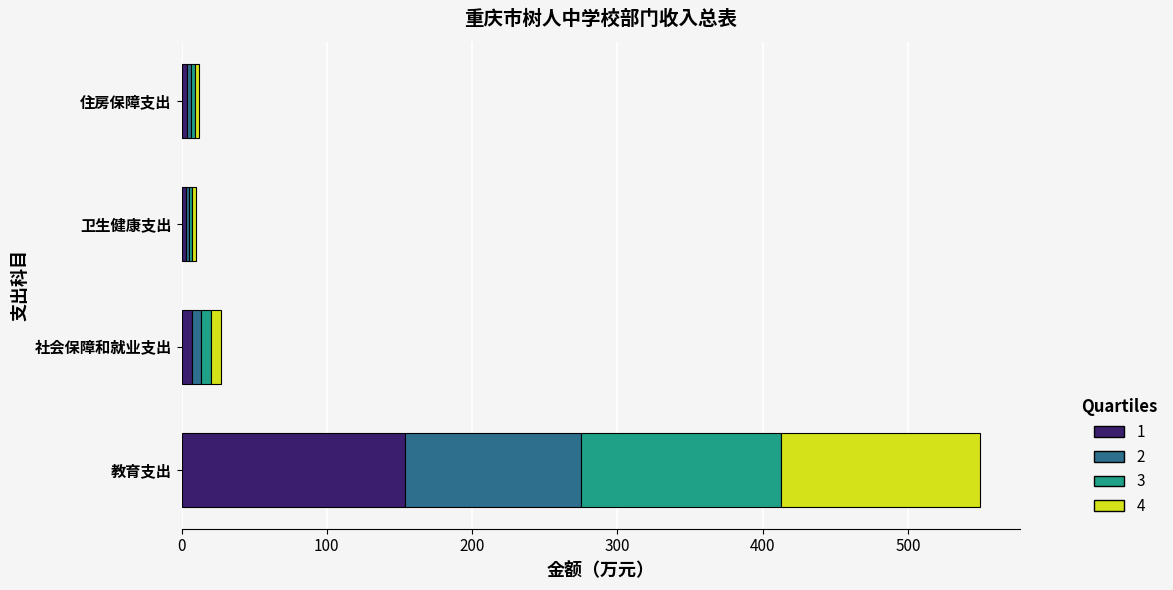

What is the total value across all series at 教育支出?

549.7